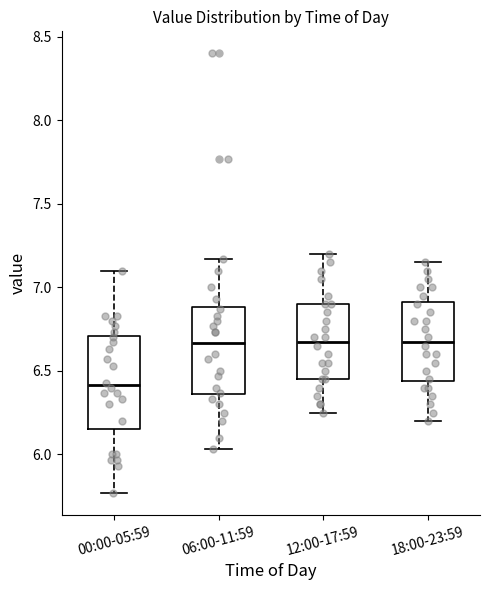

Reading left to right, read every box against the y-axis: the position of its median line, the range the box covers, and the ends of its whiskers. The values are not printed on the chart, so give them approximately, as read against the axis.

00:00-05:59: median 6.40, box 6.15 to 6.70, whiskers 5.75 to 7.10
06:00-11:59: median 6.65, box 6.35 to 6.90, whiskers 6.05 to 7.15
12:00-17:59: median 6.70, box 6.45 to 6.90, whiskers 6.25 to 7.20
18:00-23:59: median 6.70, box 6.45 to 6.90, whiskers 6.20 to 7.15